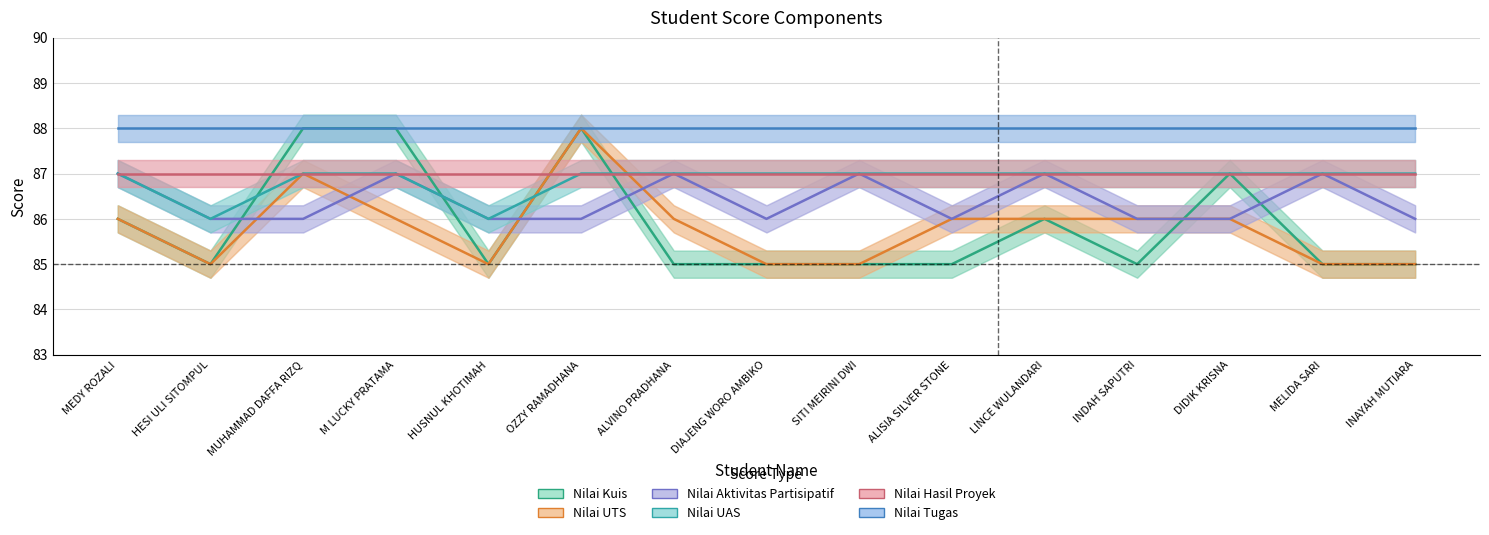

The Nilai Tugas series shows 18 at DIDIK KRISNA. True or false?

False